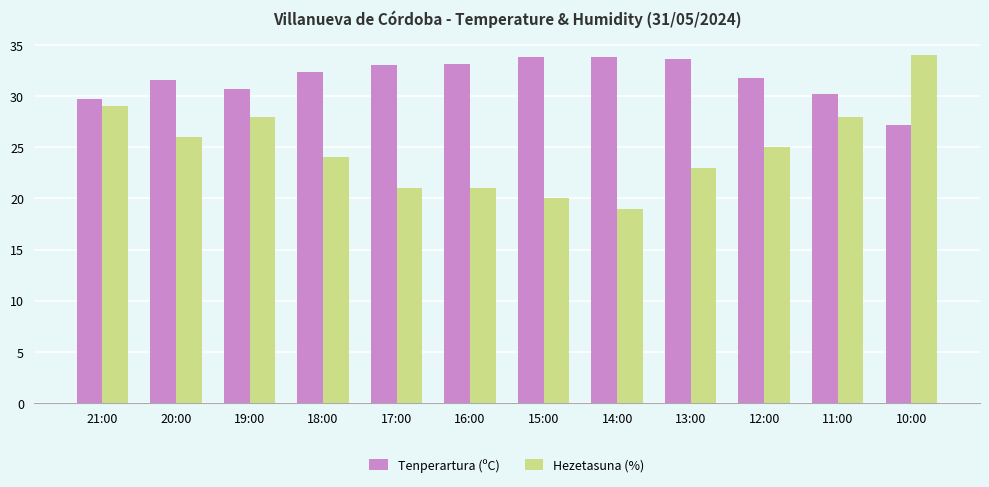

What is the sum of all Hezetasuna (%) values?

298.0